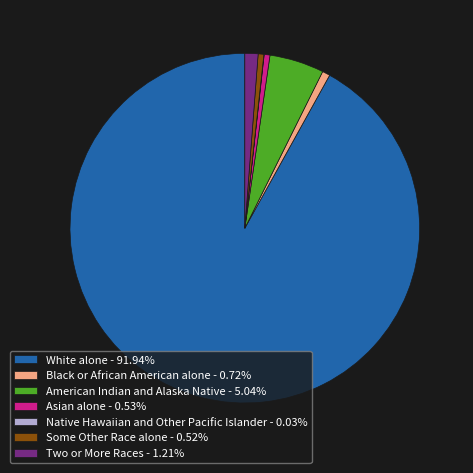

Approximately how many times larger is the value at American Indian and Alaska Native compared to Asian alone?

9.4